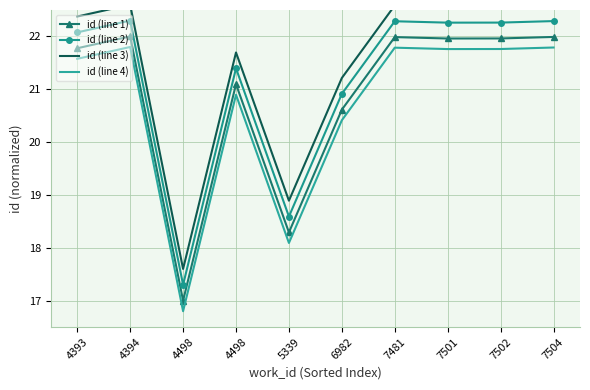

Reading right to left, list all the values displayed in this chart.

id (line 1): 7504=22.0	7502=22.0	7501=22.0	7481=22.0	6982=20.6	5339=18.3	4498=21.1	4498=17.0	4394=22.0	4393=21.8
id (line 2): 7504=22.3	7502=22.3	7501=22.3	7481=22.3	6982=20.9	5339=18.6	4498=21.4	4498=17.3	4394=22.3	4393=22.1
id (line 3): 7504=22.6	7502=22.6	7501=22.6	7481=22.6	6982=21.2	5339=18.9	4498=21.7	4498=17.6	4394=22.6	4393=22.4
id (line 4): 7504=21.8	7502=21.8	7501=21.8	7481=21.8	6982=20.4	5339=18.1	4498=20.9	4498=16.8	4394=21.8	4393=21.6